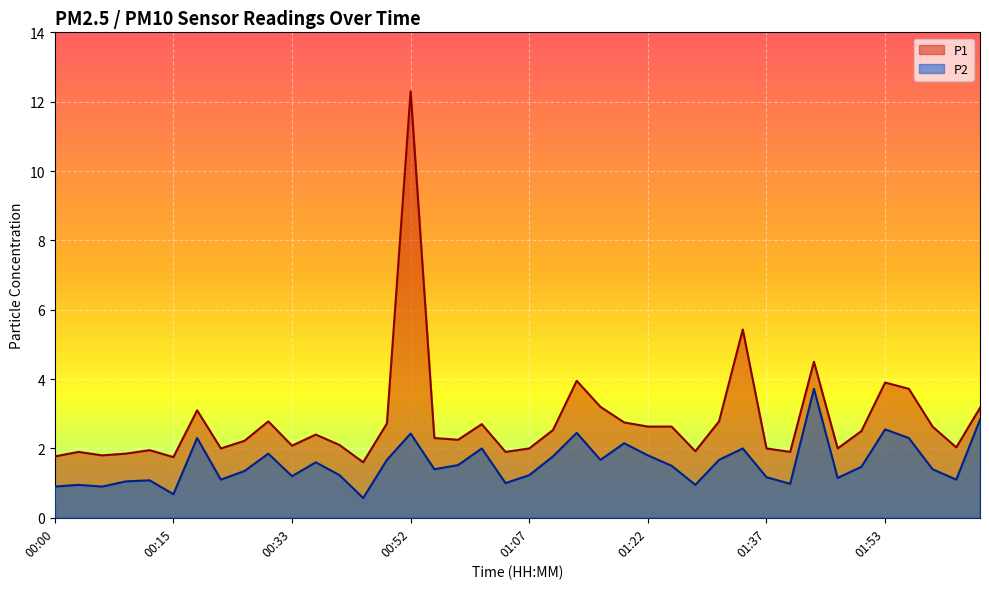

Where is the first local maximum for P1?

00:03